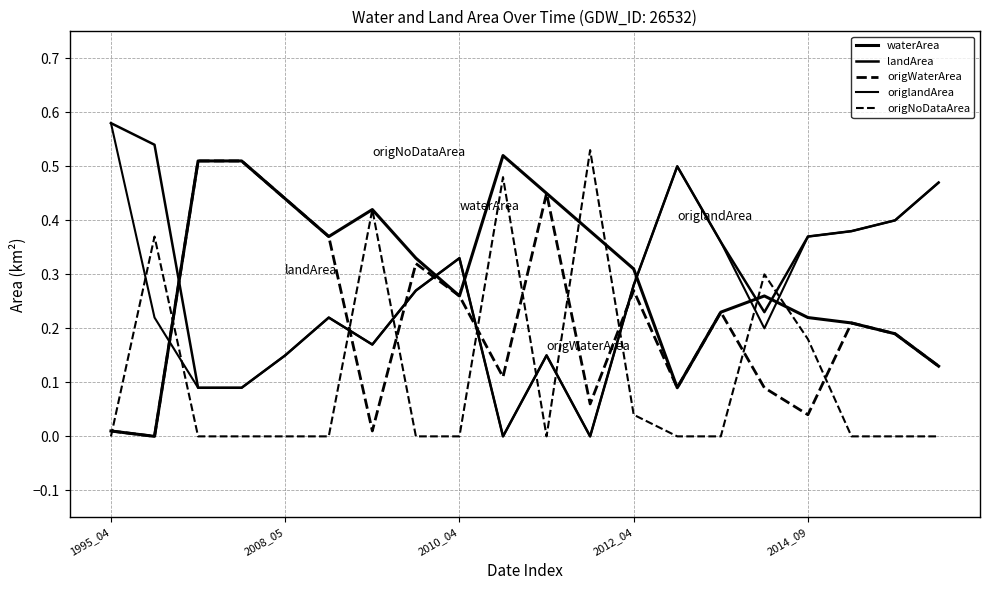

Does the chart display data point markers on the line(s)?

No